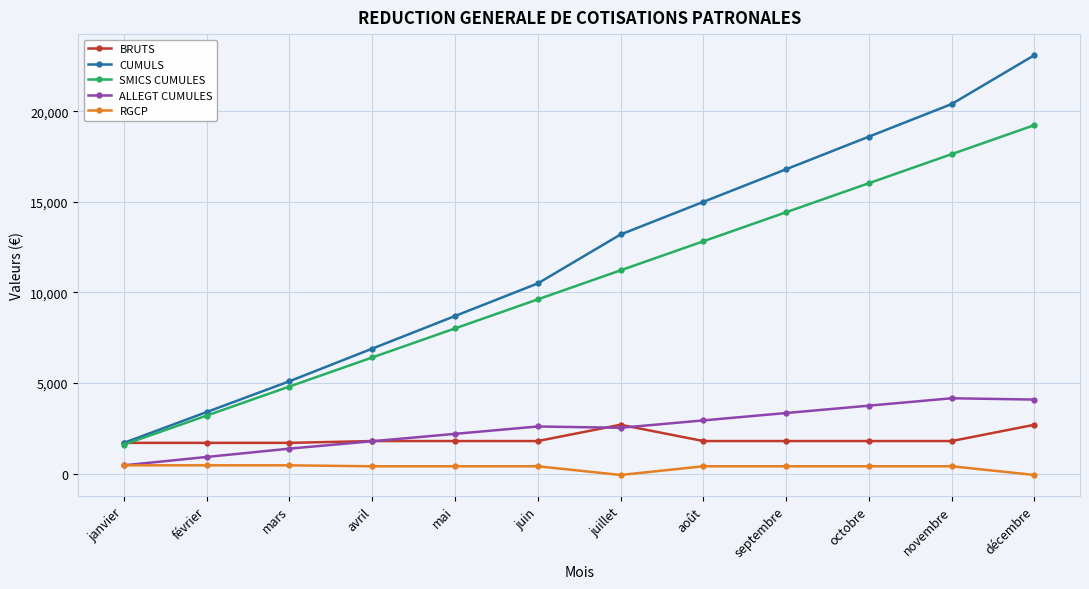

The CUMULS series shows 3400.0 at février. True or false?

True